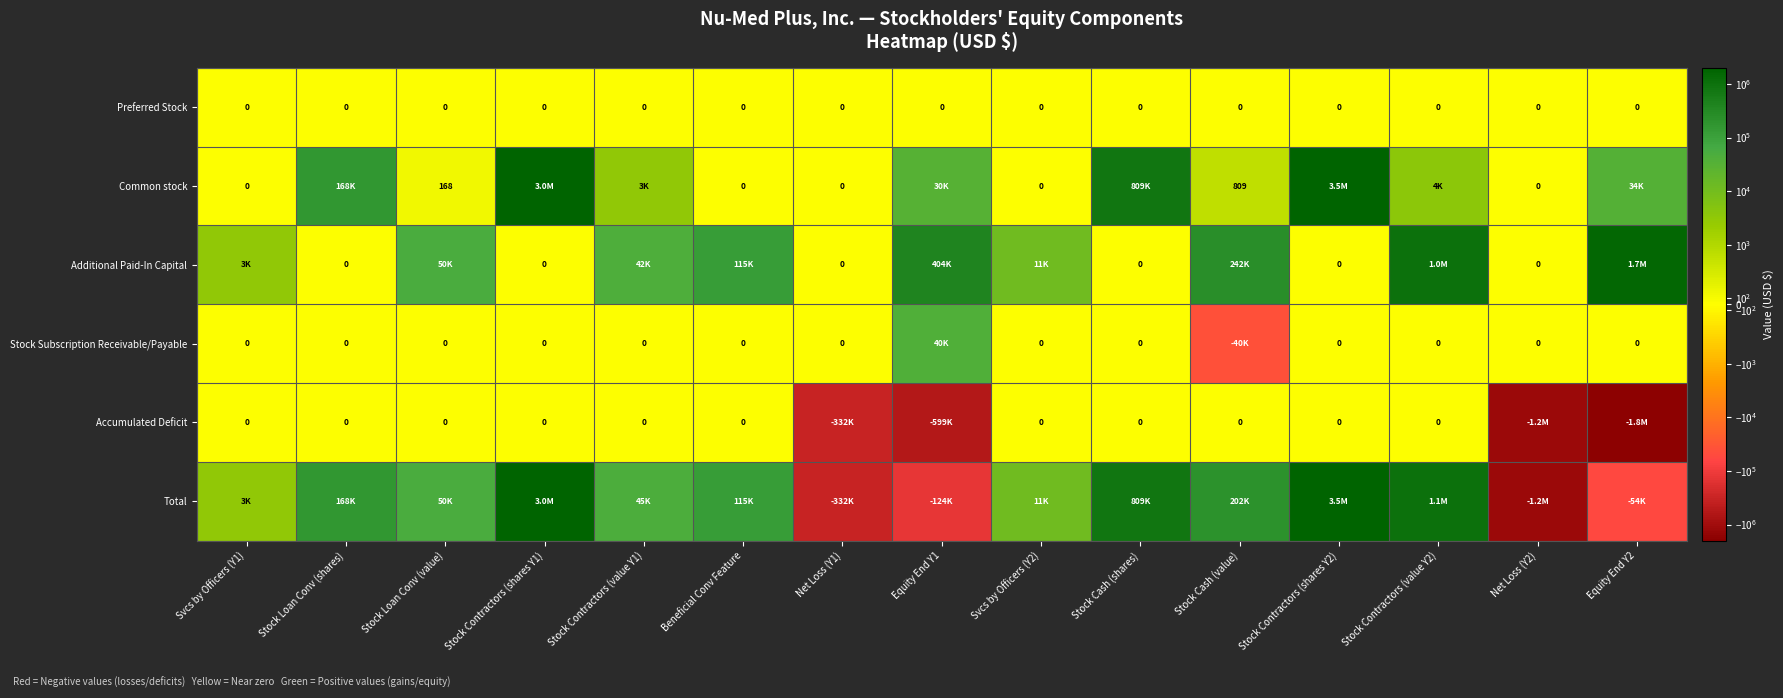

At how many categories does at least one series exceed 1681022?

3